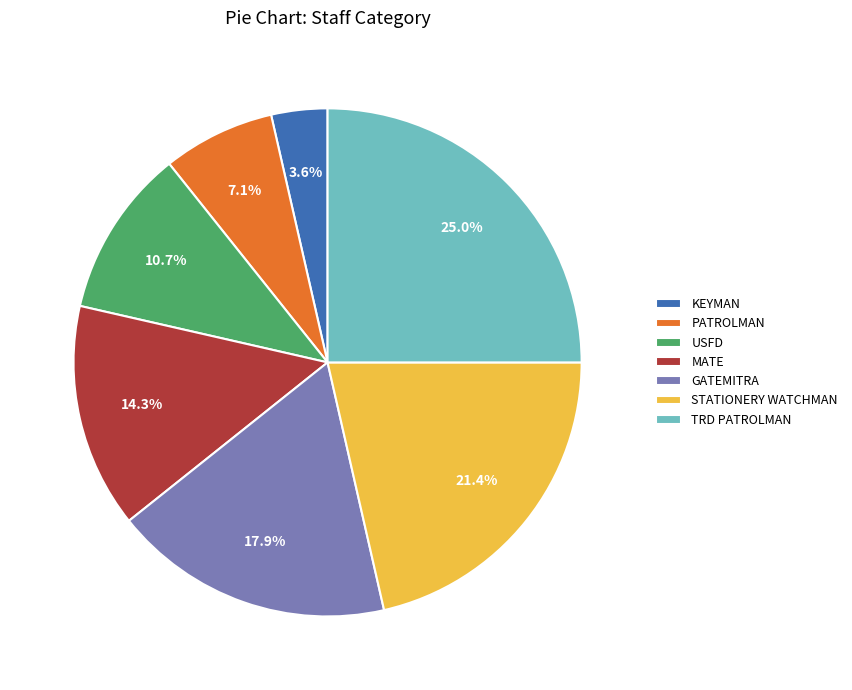

Which has a higher value, GATEMITRA or TRD PATROLMAN?

TRD PATROLMAN